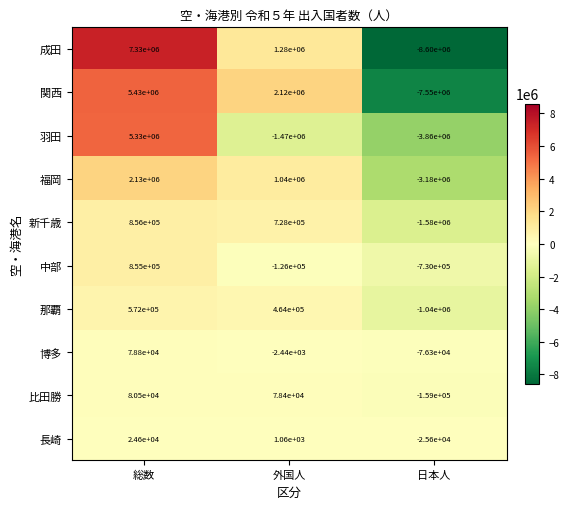

What is the approximate value of 那覇 at 日本人, to the nearest 10?

-1040000